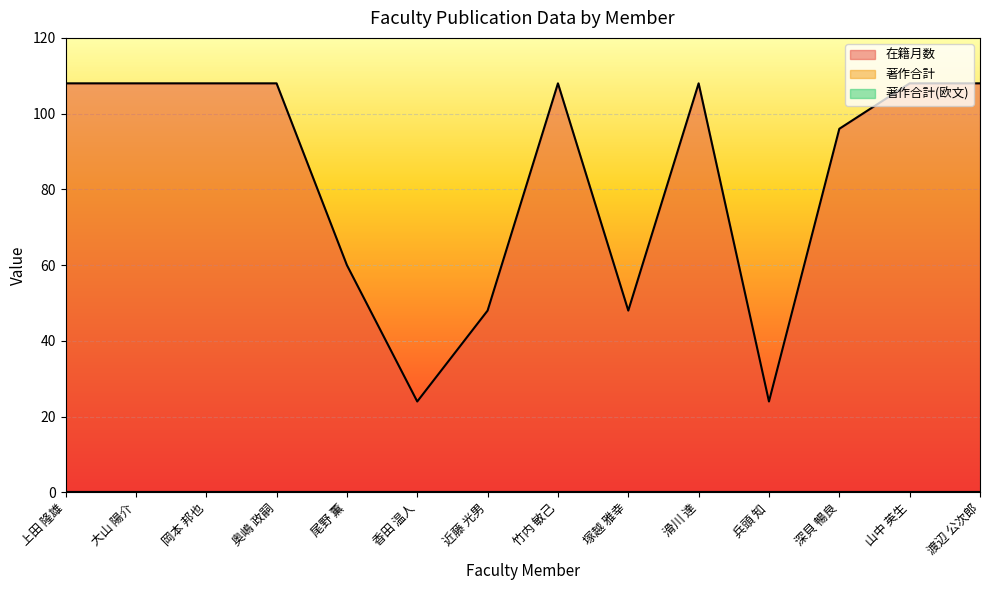

Rank the series by their maximum value, from highest to lowest.

在籍月数, 著作合計, 著作合計(欧文)